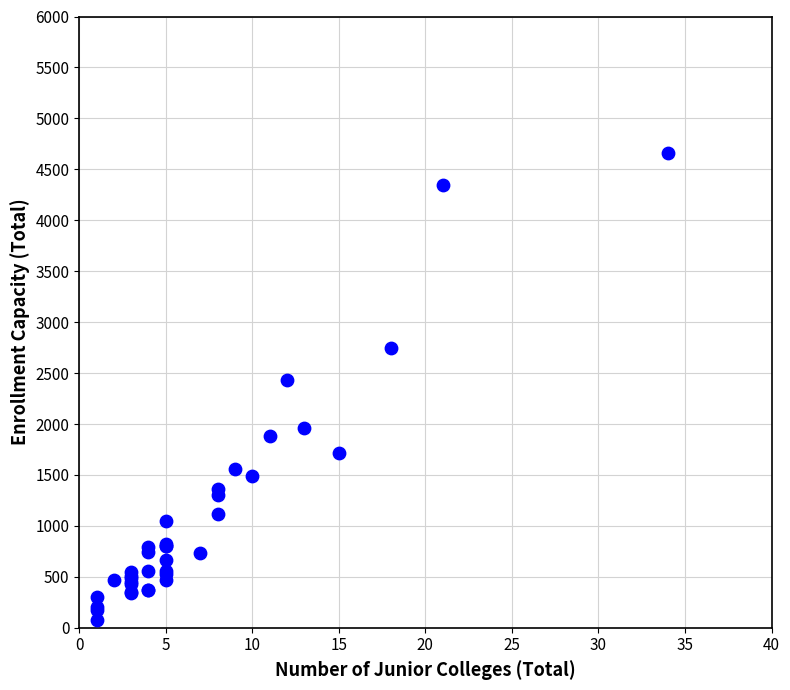

What Y value in the scatter plot is closest to 2370?

2430